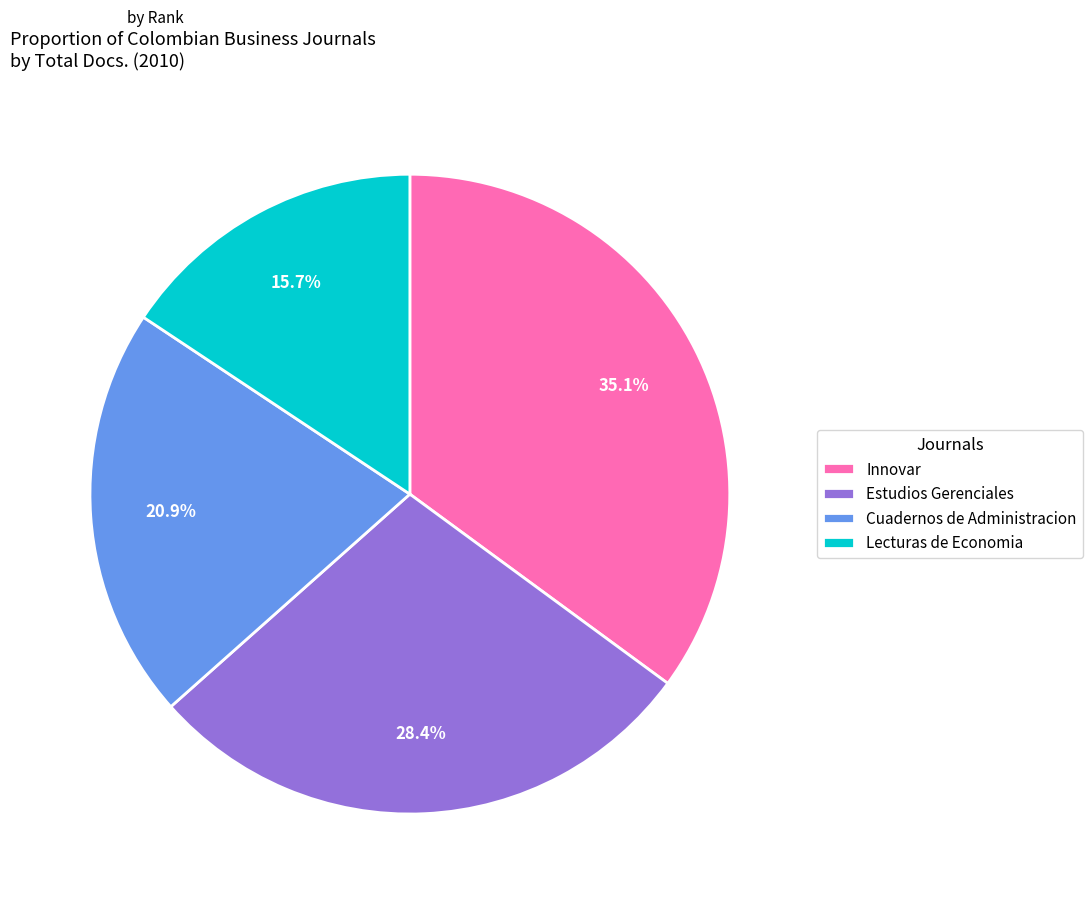

Is it true that Lecturas de Economia is 29% of the pie?

False